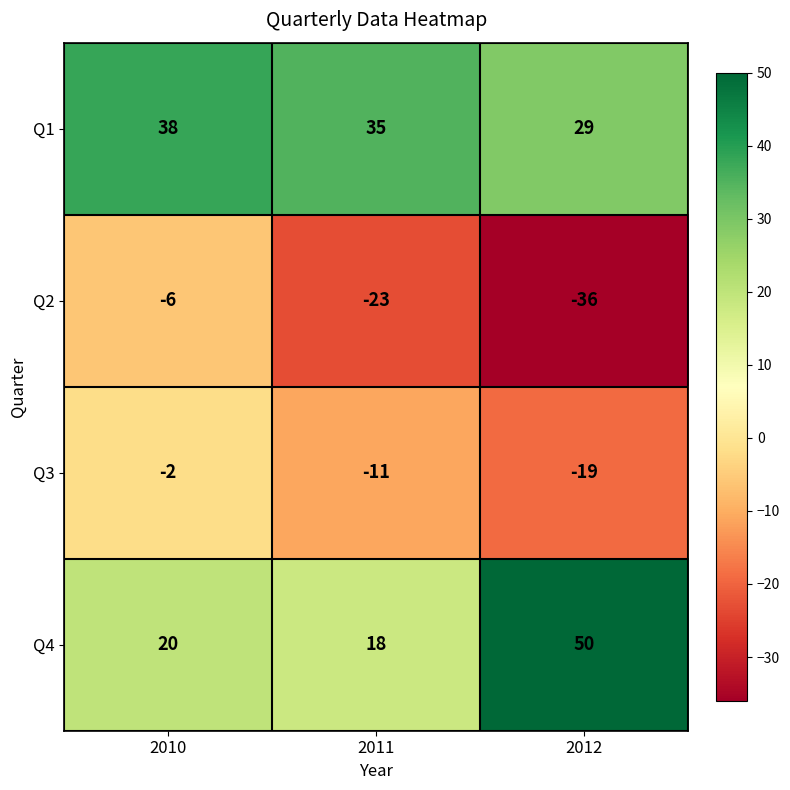

The Q1 series shows 19 at 2011. True or false?

False